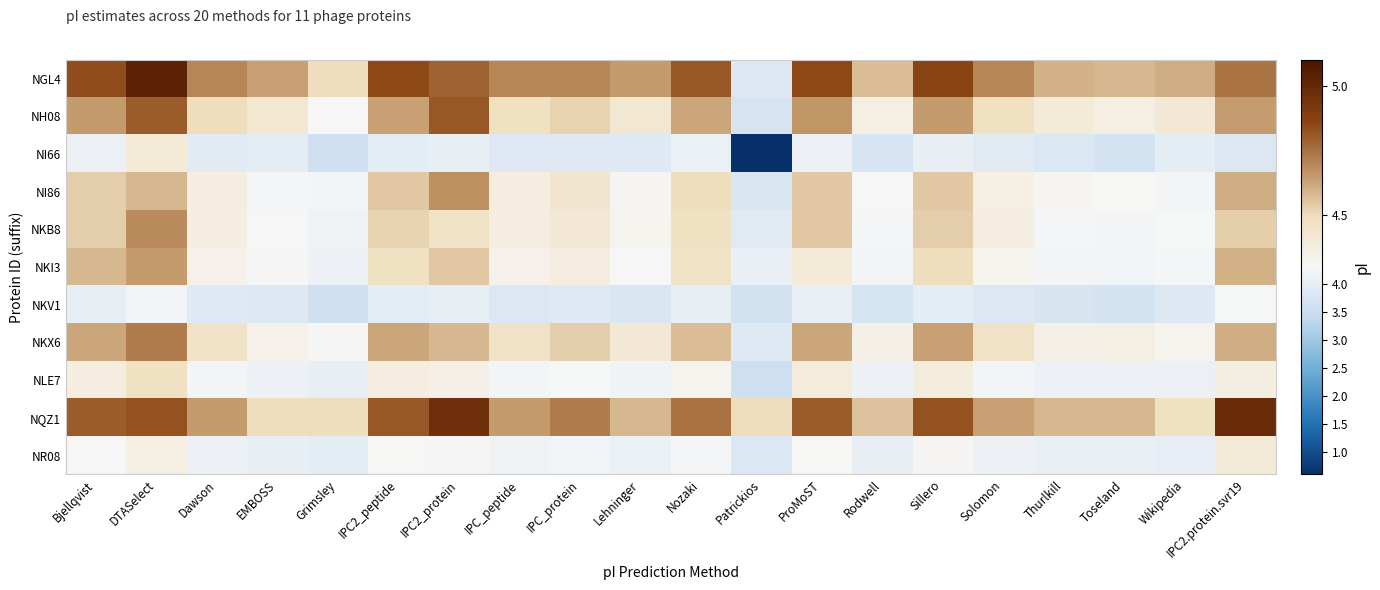

Which series has the widest spread of values?

NI66